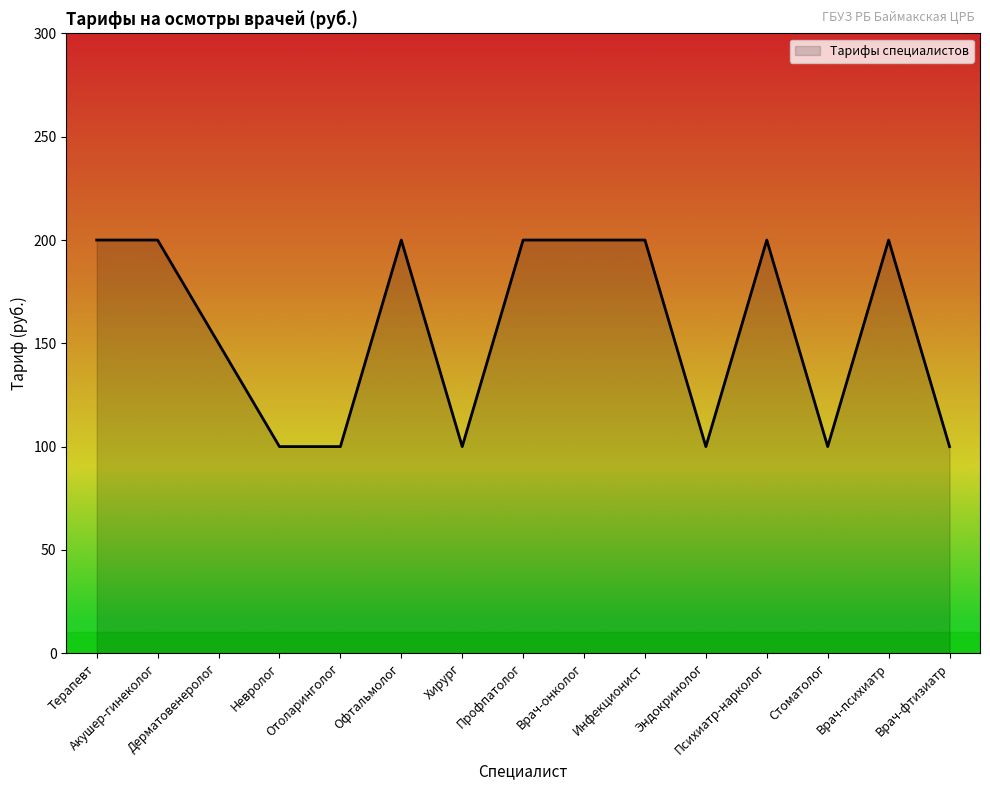

What is the minimum value shown in the chart?

100